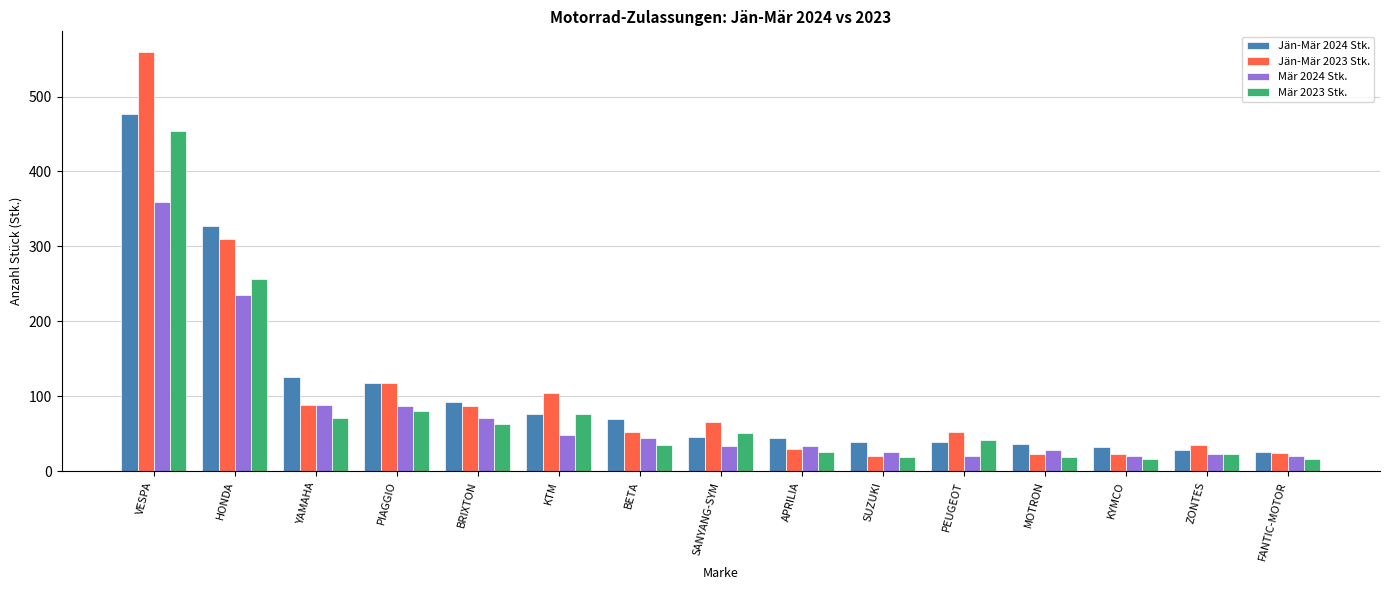

At which label is Mär 2023 Stk. closest to 235?

HONDA